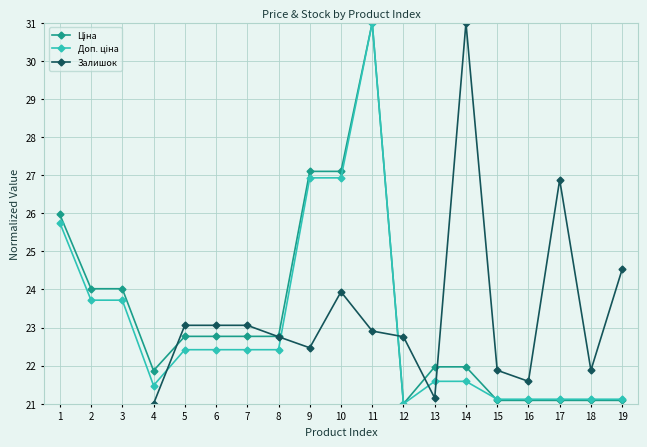

Reading left to right, list all the values displayed in this chart.

Ціна: 26.0	24.0	24.0	21.9	22.8	22.8	22.8	22.8	27.1	27.1	31.0	21.0	22.0	22.0	21.1	21.1	21.1	21.1	21.1
Доп. ціна: 25.8	23.7	23.7	21.5	22.4	22.4	22.4	22.4	26.9	26.9	31.0	21.0	21.6	21.6	21.1	21.1	21.1	21.1	21.1
Залишок: 20.6	20.6	20.6	21.0	23.1	23.1	23.1	22.8	22.5	23.9	22.9	22.8	21.1	31.0	21.9	21.6	26.9	21.9	24.5